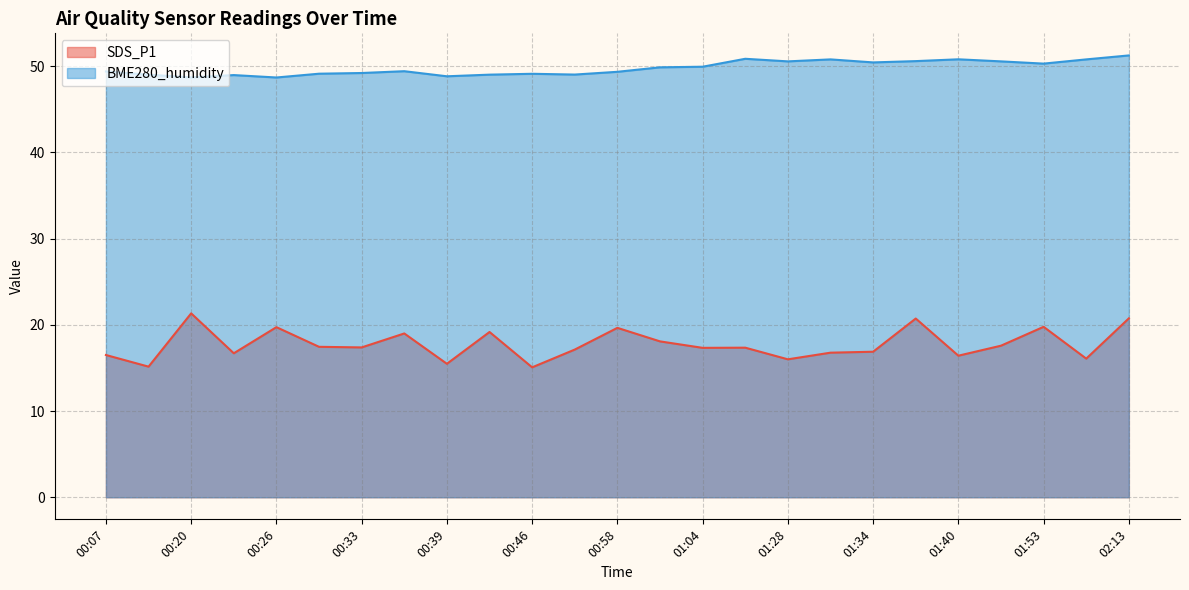

Which series changed the most between 00:10 and 01:50?

SDS_P1